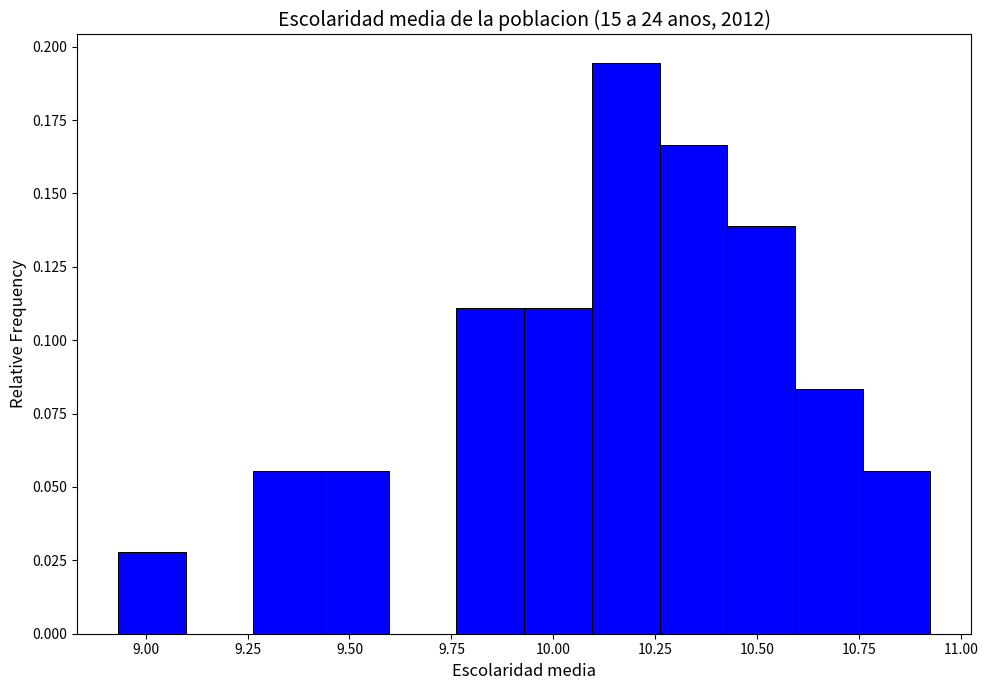

Around what value on the x-axis is the tallest bar? Give the approximate position of its centre, as read against the axis.

10.20